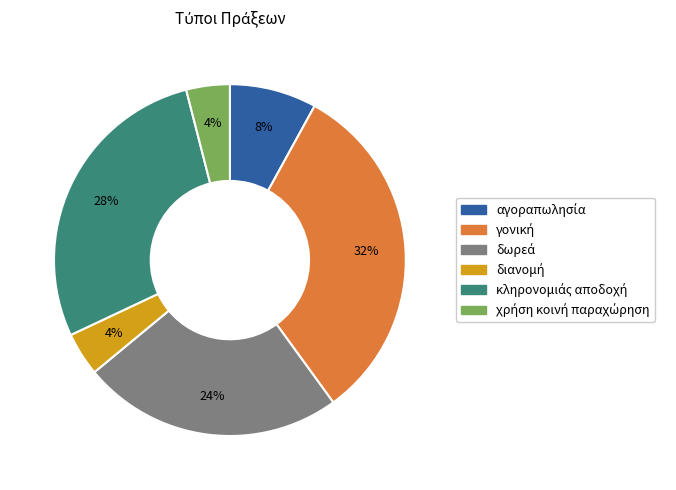

To the nearest percent, what is the difference between the largest and smallest slice percentages?

28%